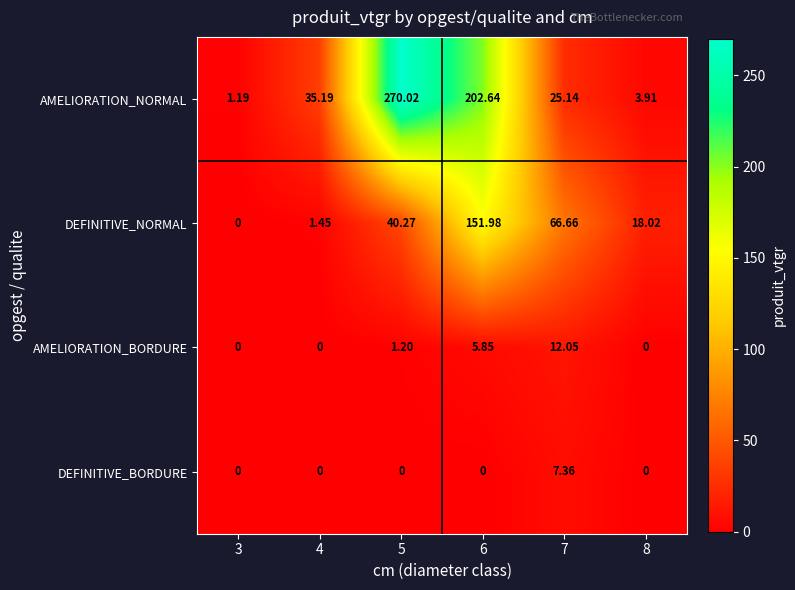

Is the value of DEFINITIVE_NORMAL at 4 greater than the value of AMELIORATION_BORDURE at 7?

No